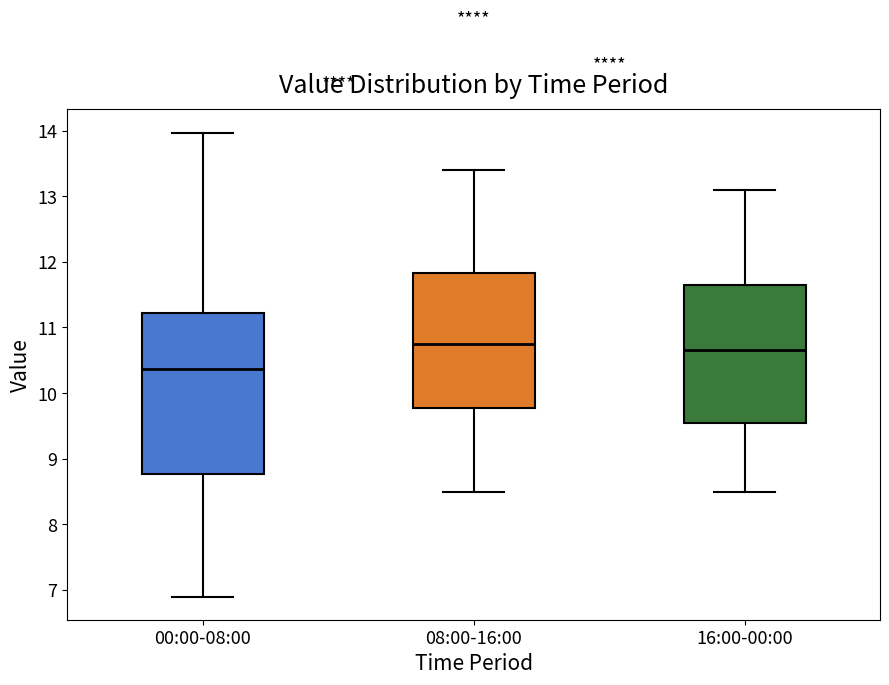

Where does the median line of the box for 16:00-00:00 sit on the y-axis? The values are not printed on the chart, so give them approximately, as read against the axis.

10.7